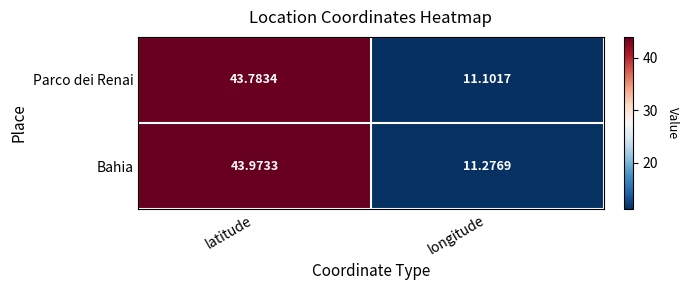

What is the minimum value shown in the chart?

11.1